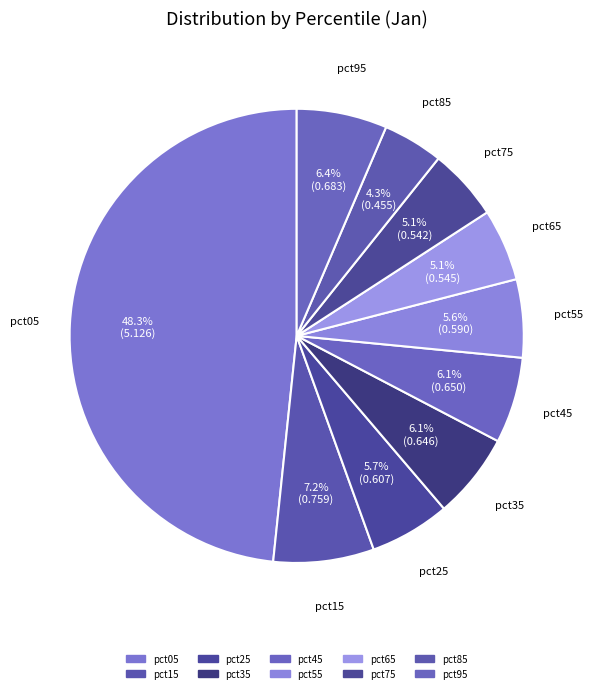

Count the number of slices in the pie.

10